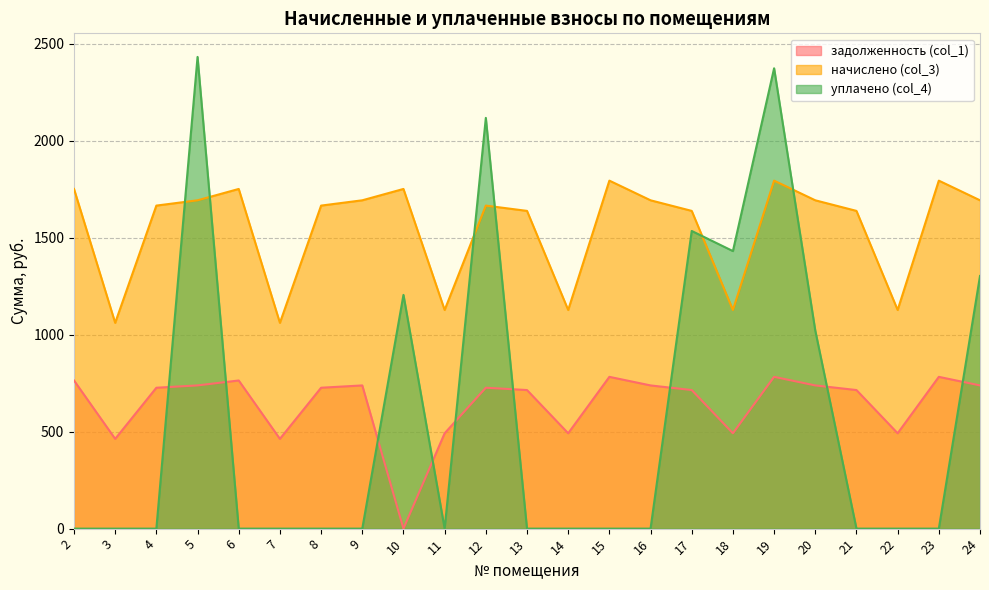

At how many categories does at least one series exceed 2243?

2